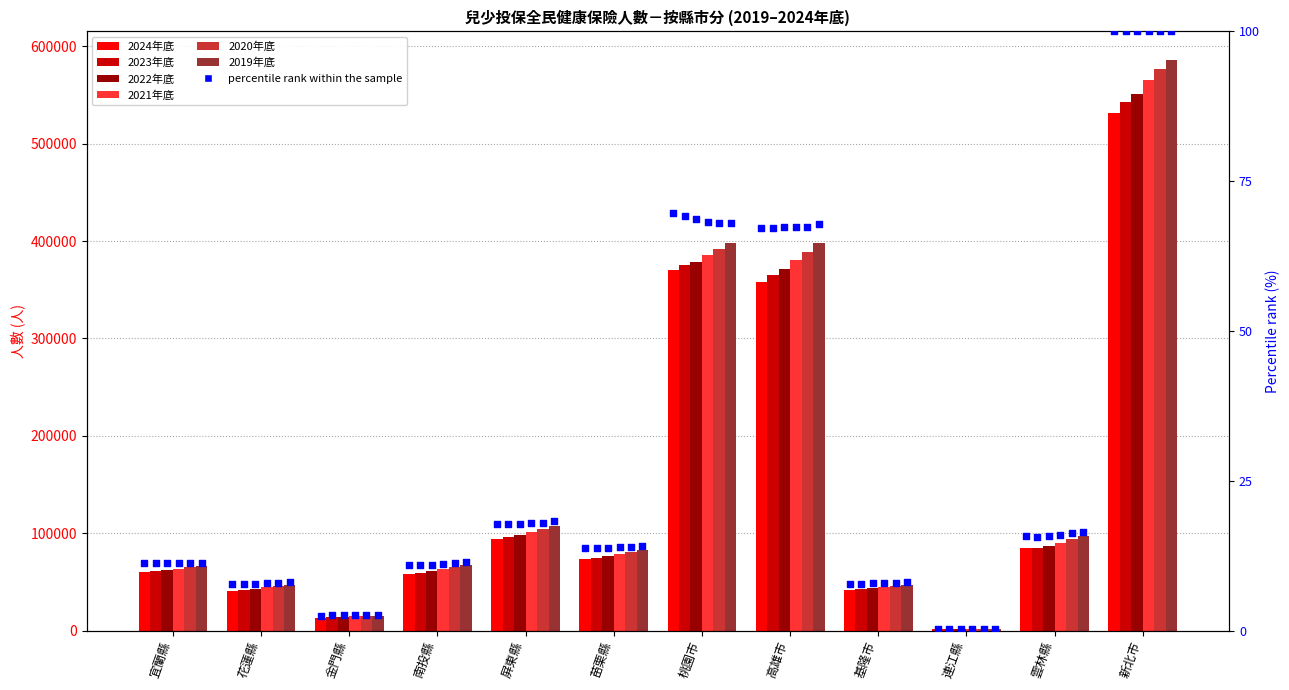

Is the value of 2021年底 at 連江縣 greater than the value of 2022年底 at 新北市?

No